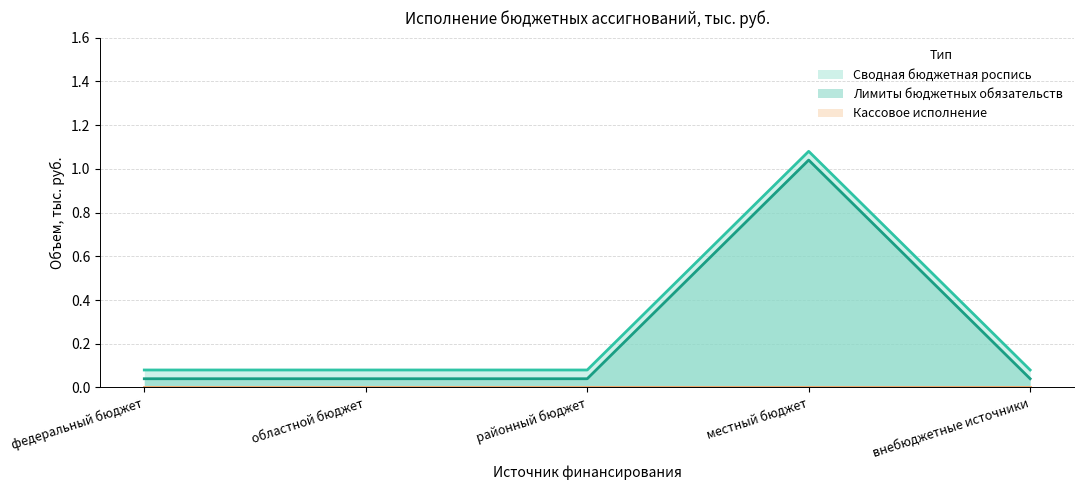

What position from the left is федеральный бюджет?

1